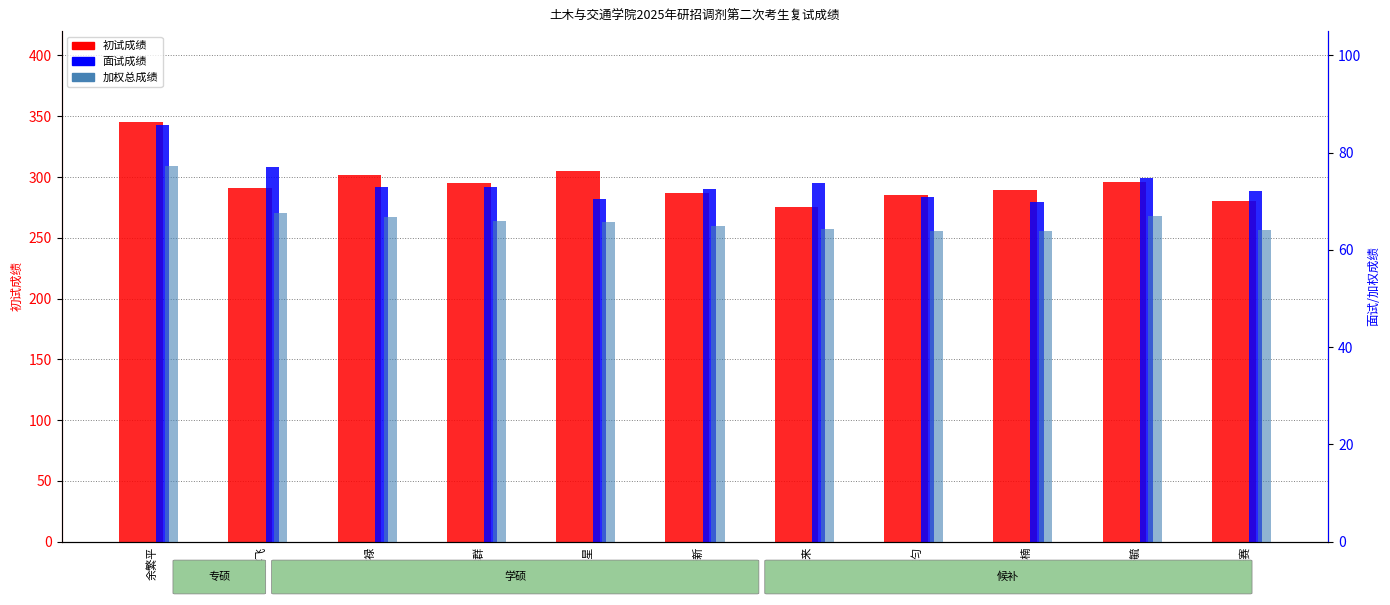

Which series changed the most between 余繁平 and 吴浩楠?

初试成绩